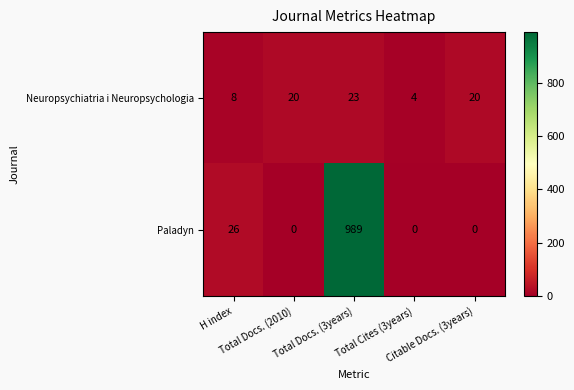

What is the highest value of the Neuropsychiatria i Neuropsychologia series?

23